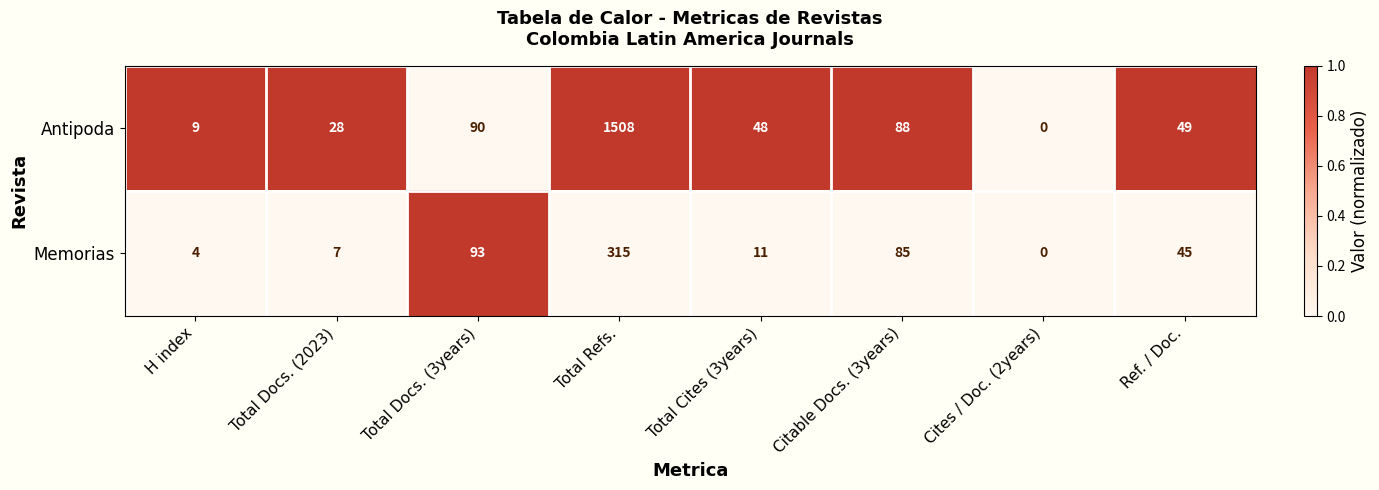

What is the difference between the second highest and second lowest values in the Antipoda series?

81